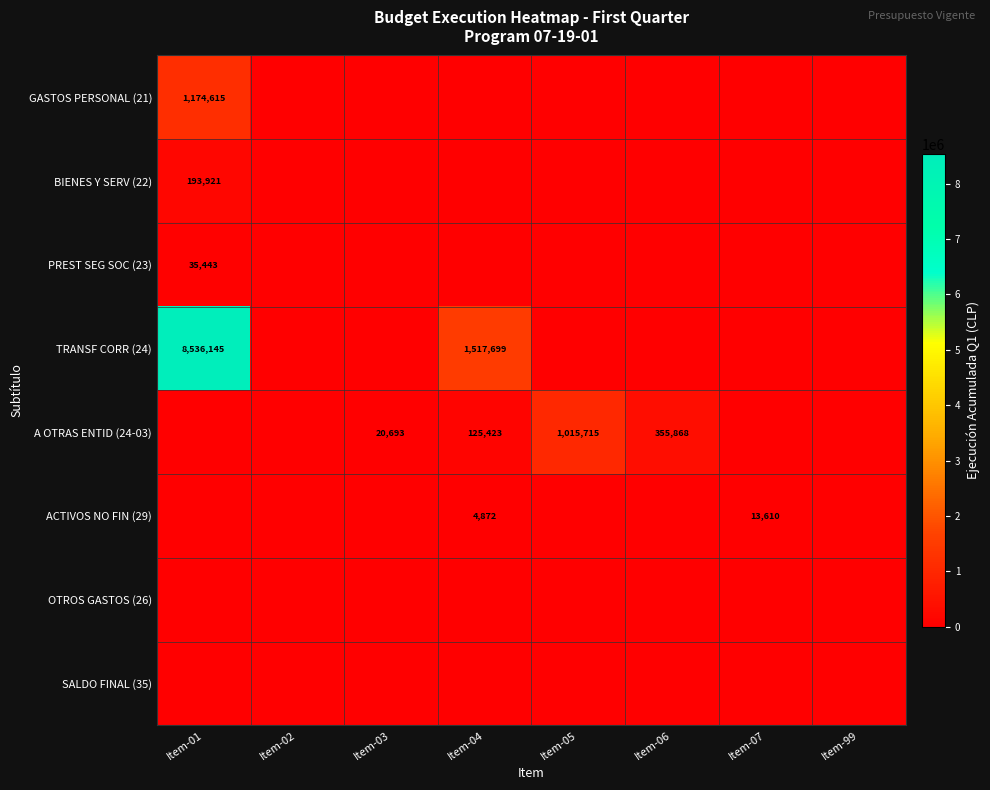

Is it true that A OTRAS ENTID (24-03) equals 200608 at Item-04?

False